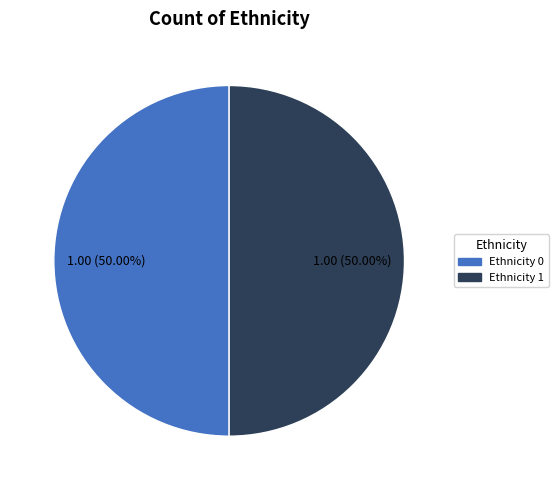

To the nearest percent, what is the average slice percentage?

50%